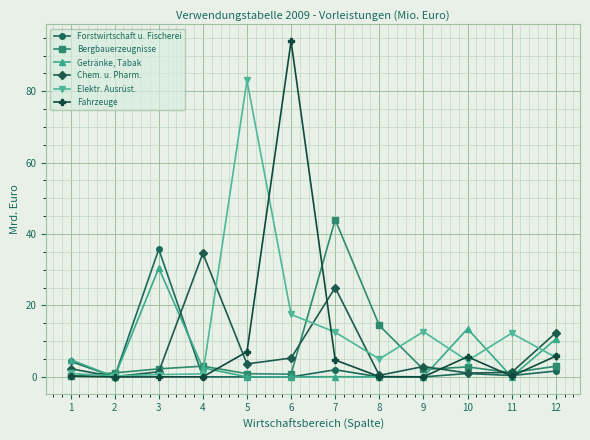

What is the difference between the second highest and second lowest values in the Bergbauerzeugnisse series?

13.6